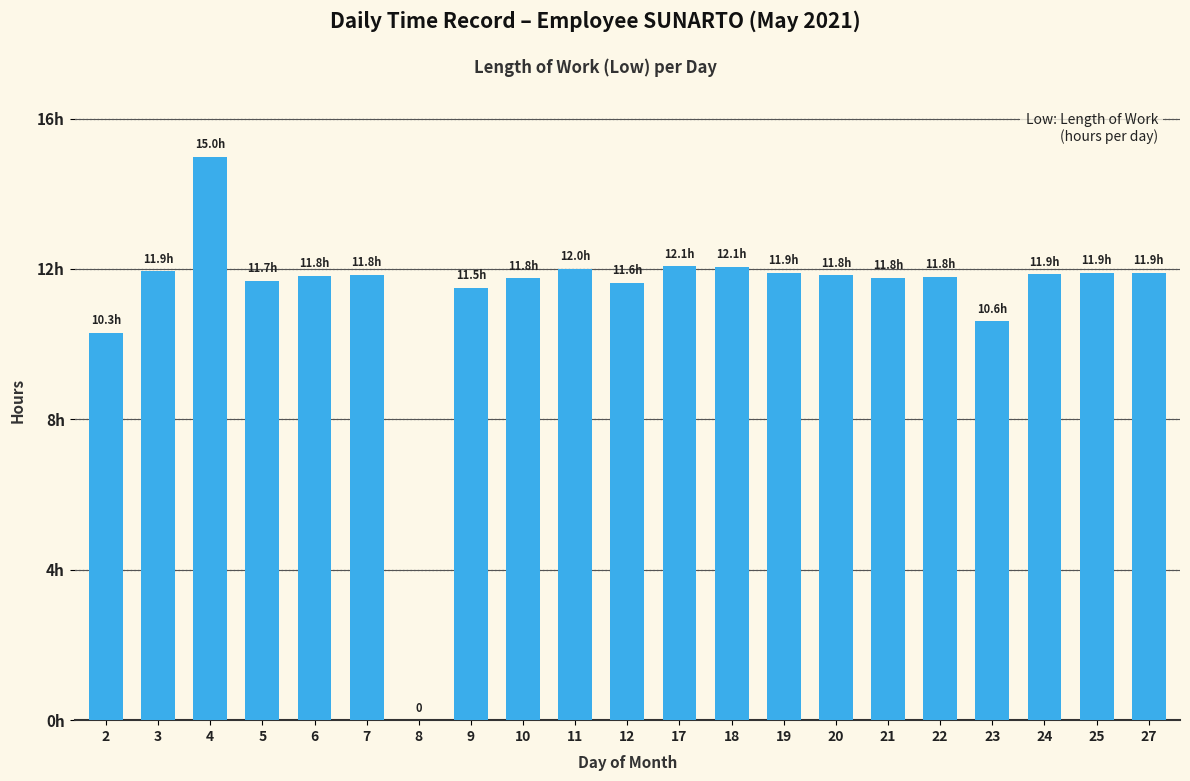

What is the greatest value displayed?

15.0